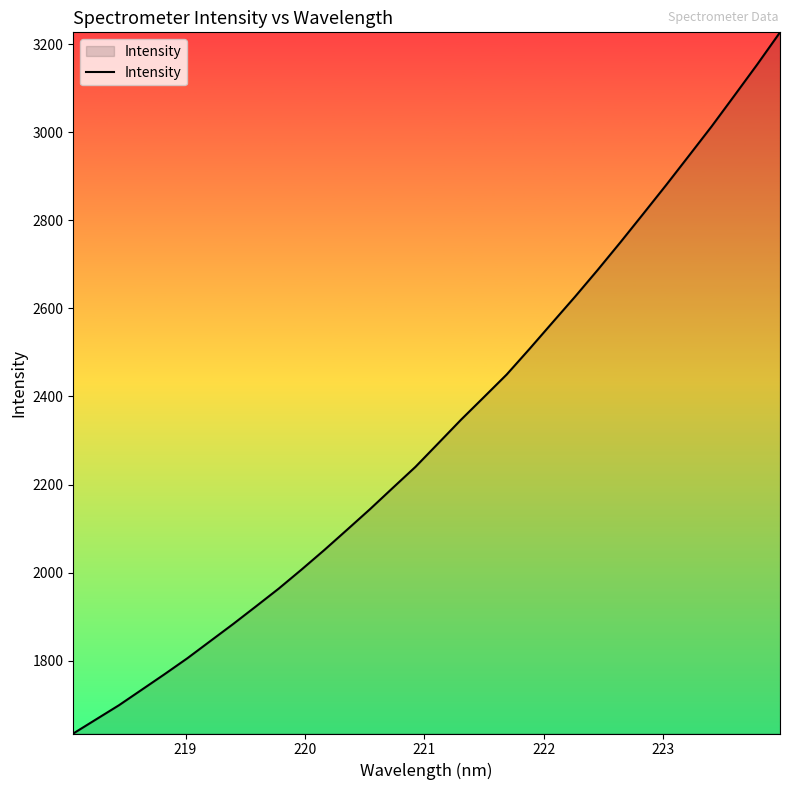

What is the difference between the maximum and minimum values?

1591.5